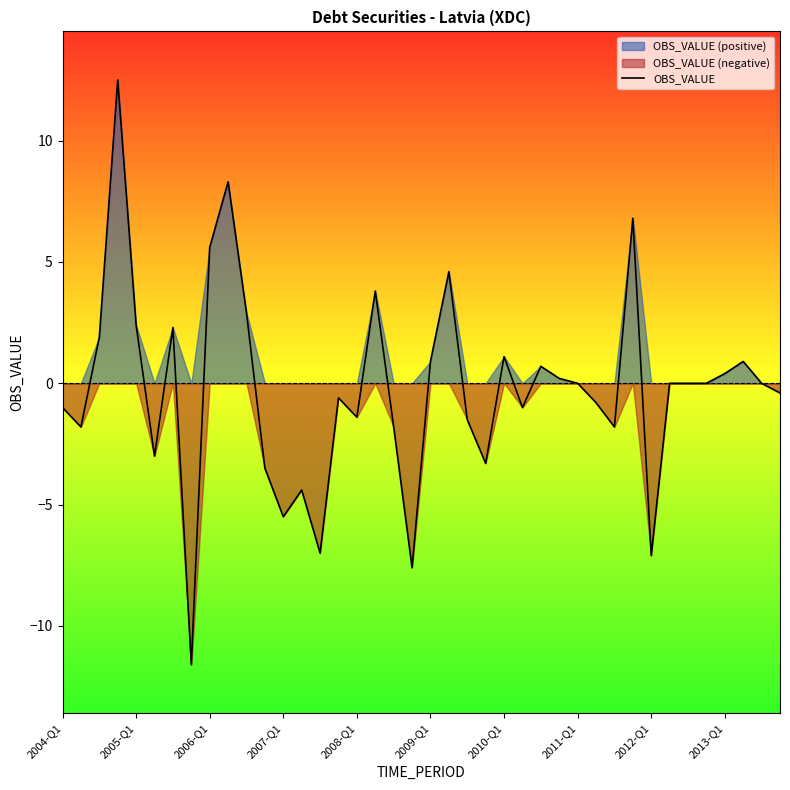

What is the difference between the maximum and minimum values?

24.1